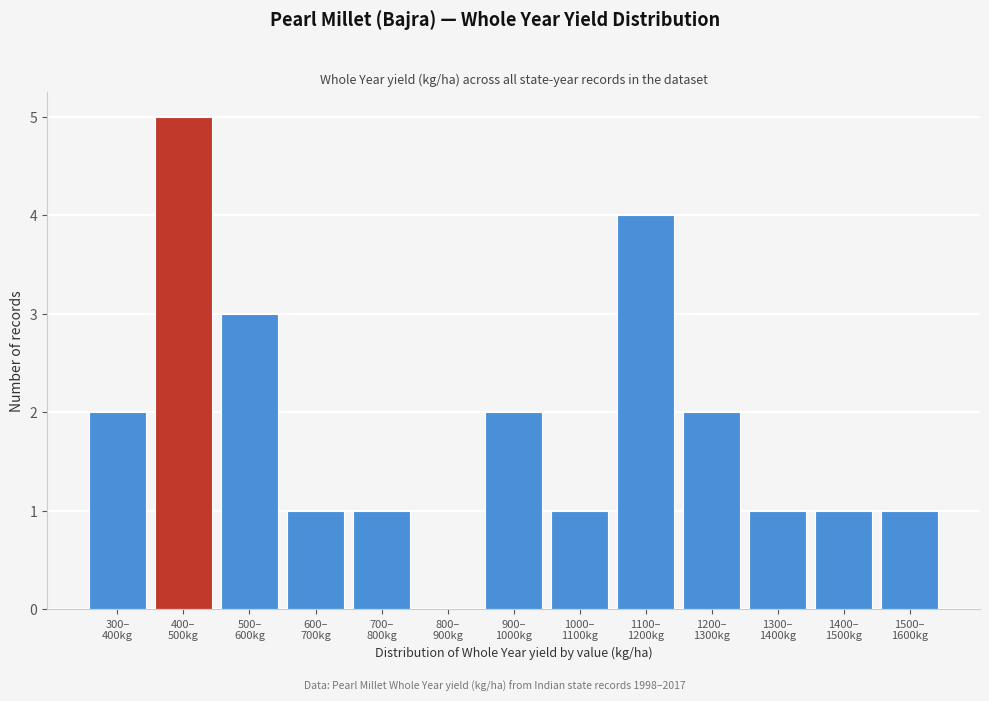

What is the maximum value shown in the chart?

5